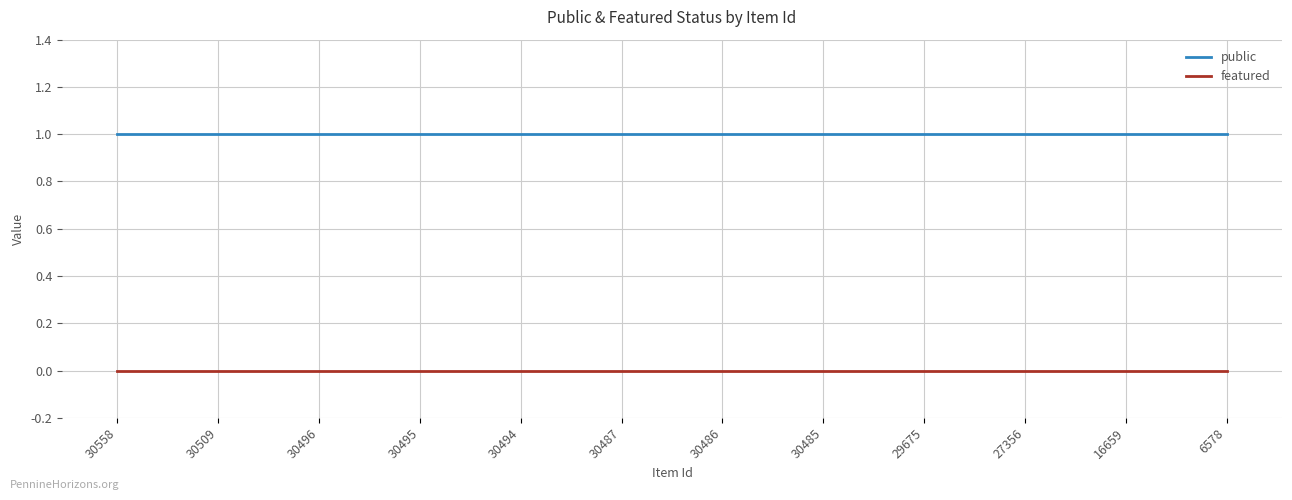

How many series are shown in this chart?

2